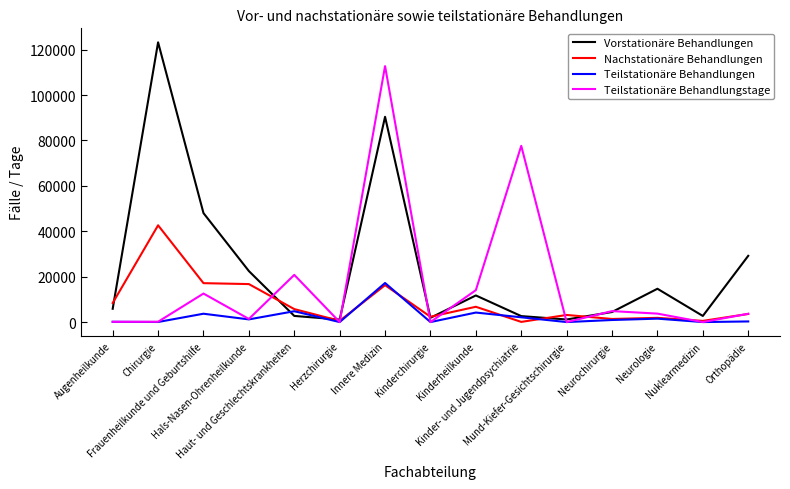

In Vorstationäre Behandlungen, how many points are higher than both neighbors (excluding endpoints)?

4